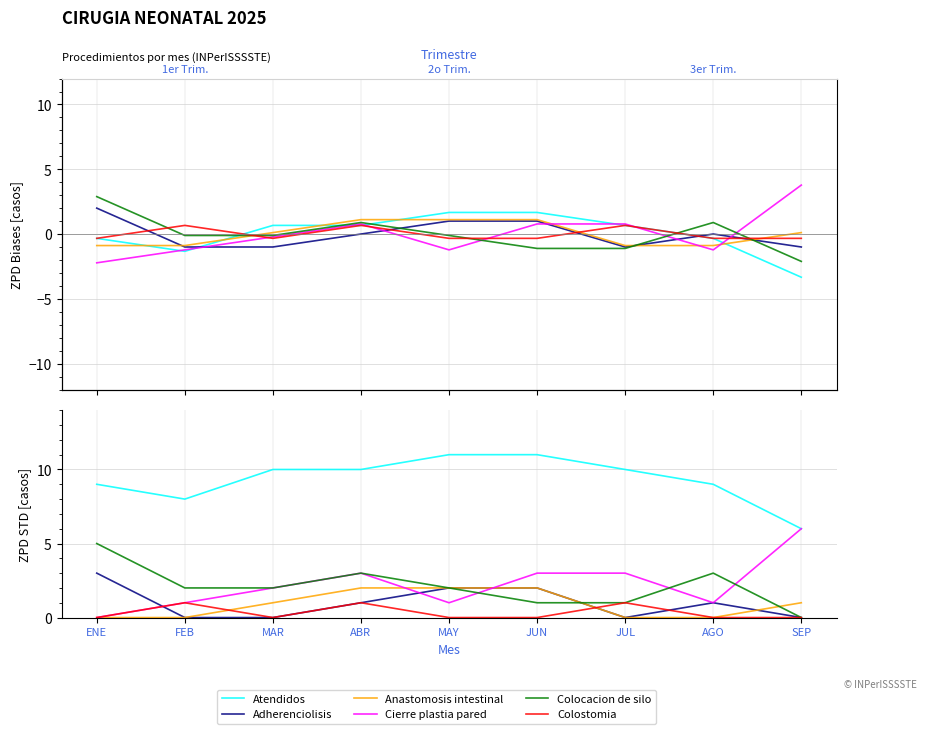

True or false: Adherenciolisis has more than 2 points higher than both neighbors.

False